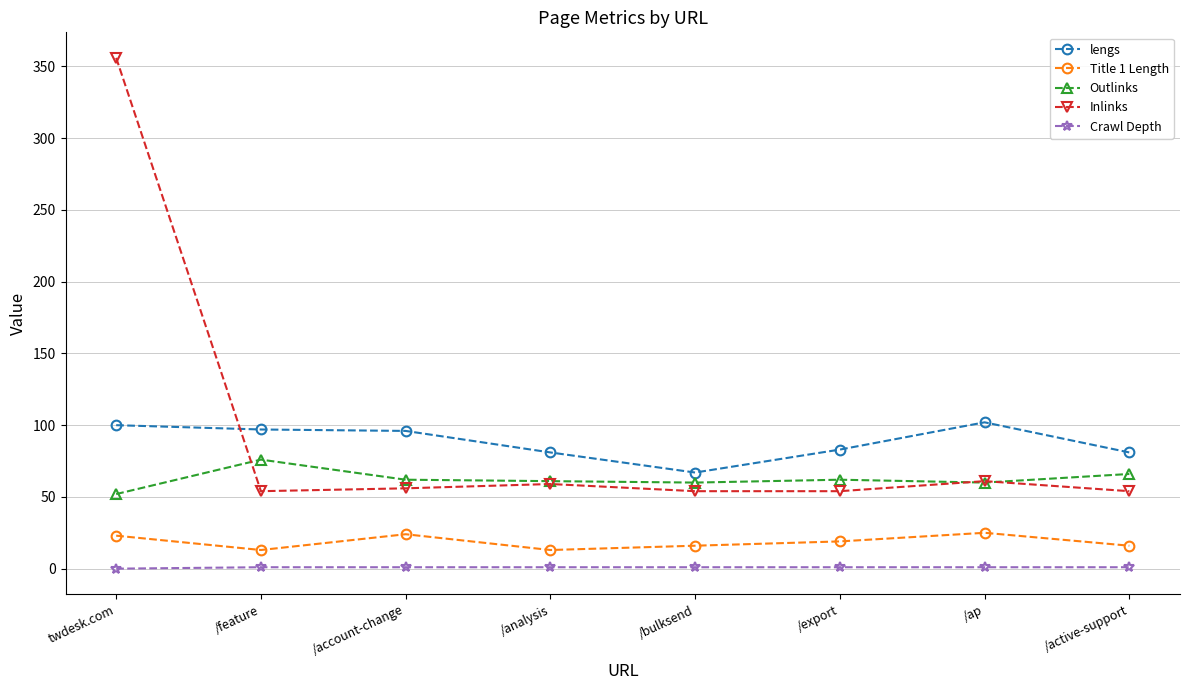

Count the number of data series in this chart.

5